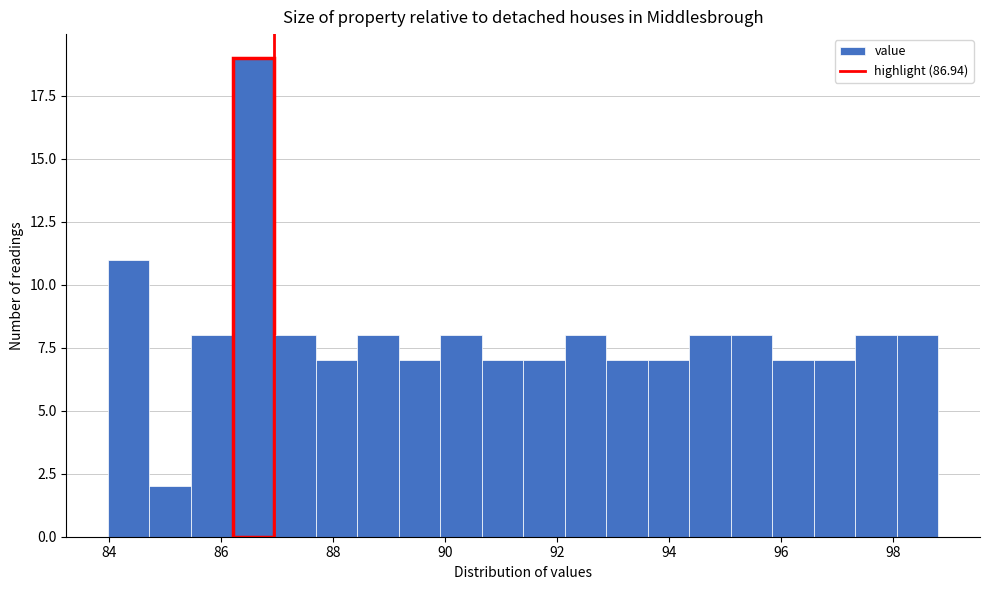

Read against the x-axis, roughly where is the centre of the tallest bar?

86.6